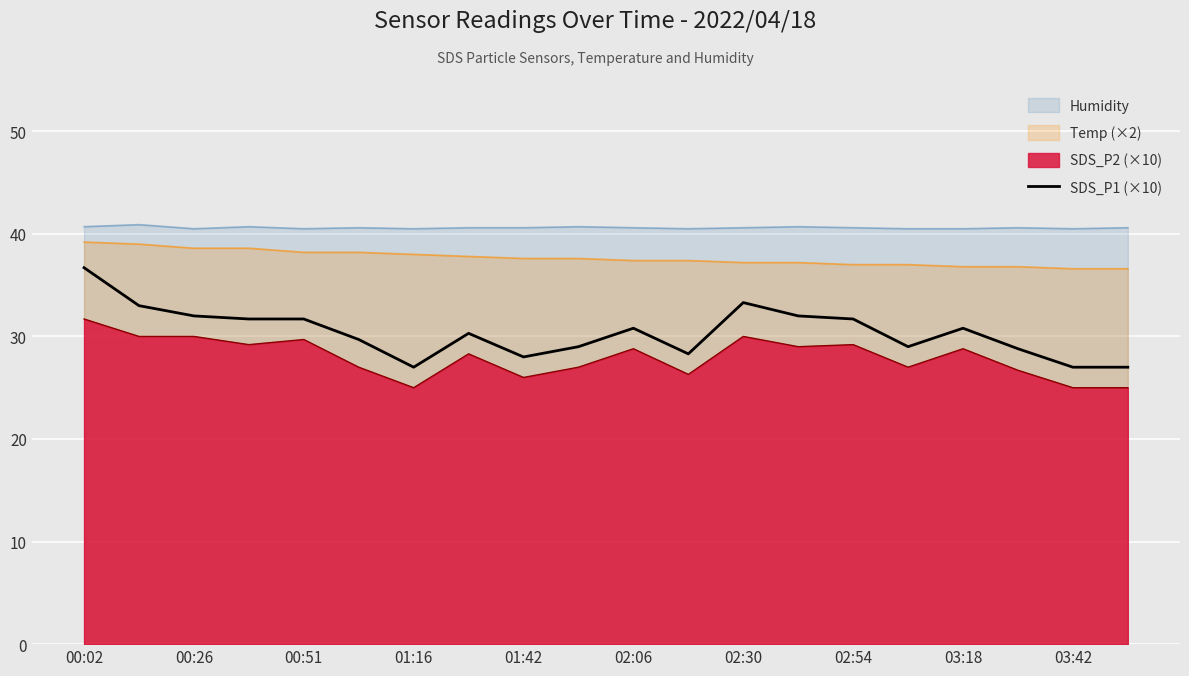

Rank the series by their average value, from highest to lowest.

Humidity, Temp (×2), SDS_P1 (×10), SDS_P2 (×10)